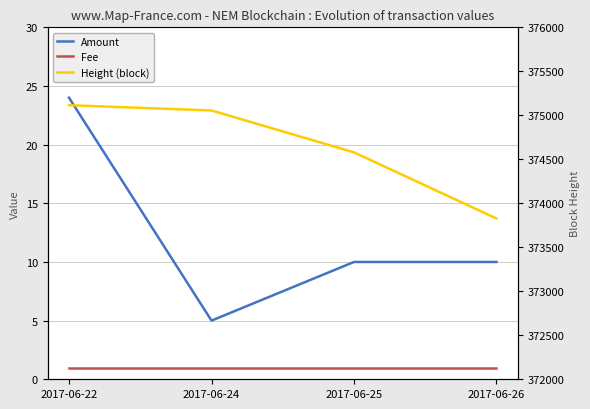

What is the minimum value for Amount?

5